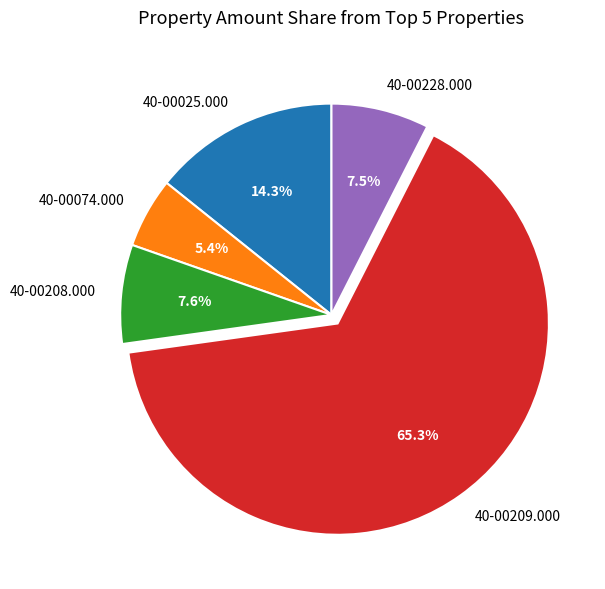

How much of the chart is everything except 40-00228.000?

92.5%